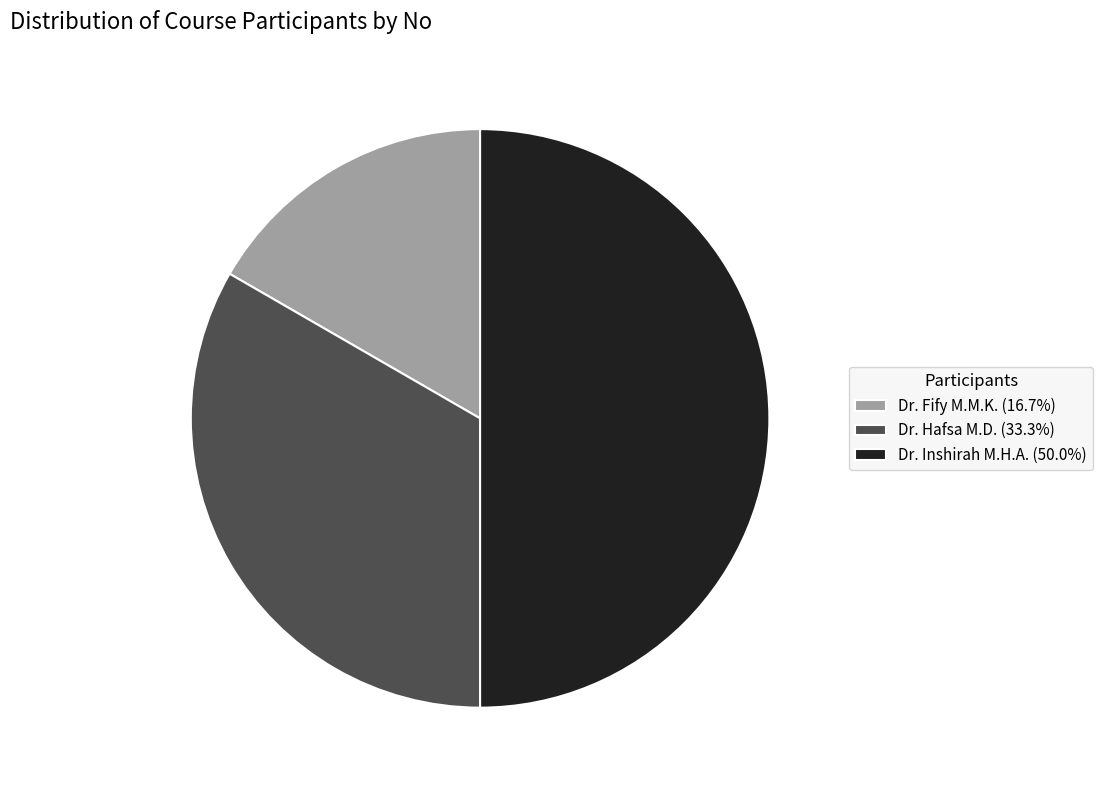

Combined, do Dr. Inshirah M.H.A. (50.0%) and Dr. Hafsa M.D. (33.3%) account for over 50%?

Yes